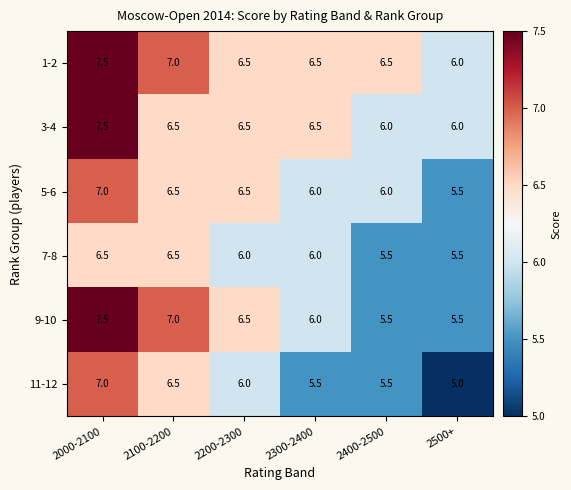

At which category does the chart reach its minimum across all series?

2500+